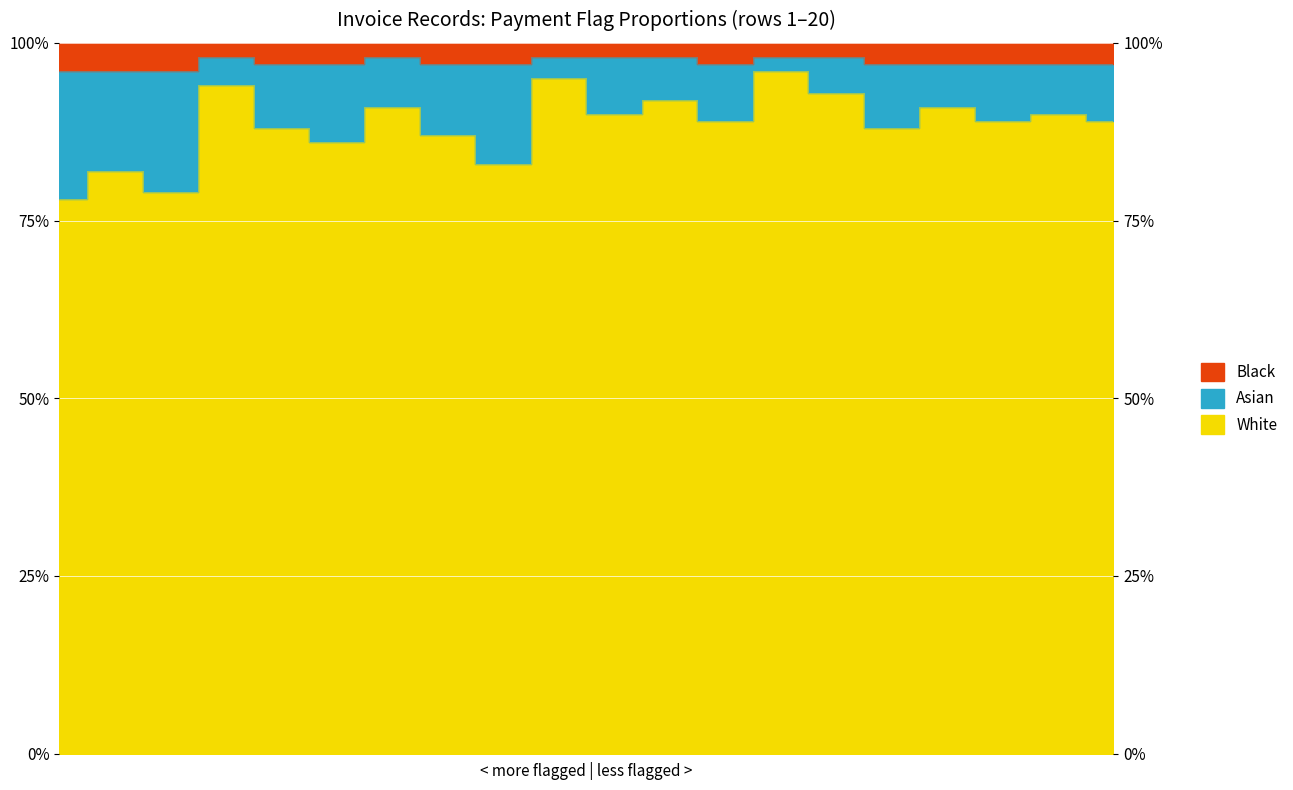

True or false: White and Black cross at least once.

False